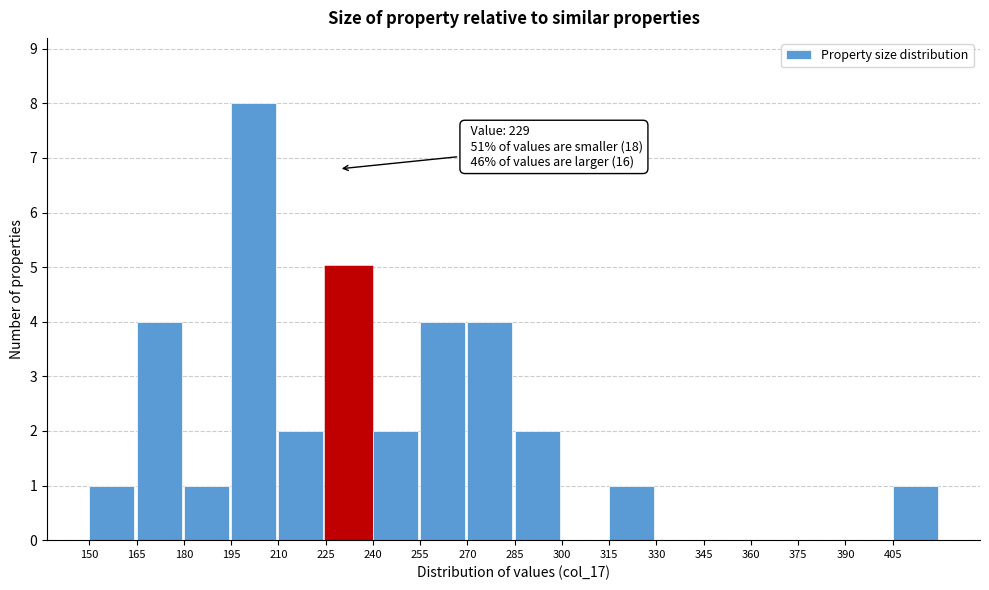

Over which range of the x-axis is the bar tallest?

195 to 210